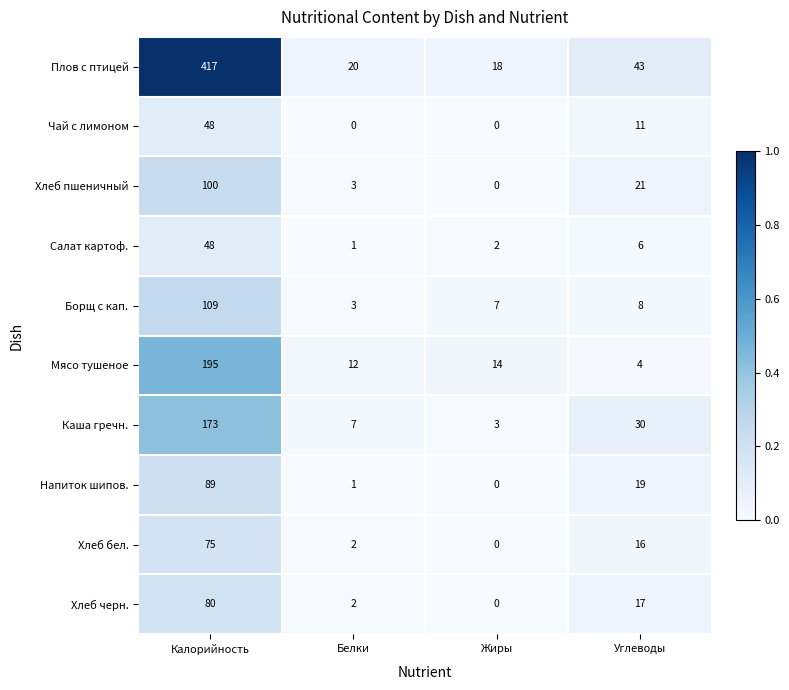

What is the sum of the Напиток шипов. values at Калорийность and Жиры?

89